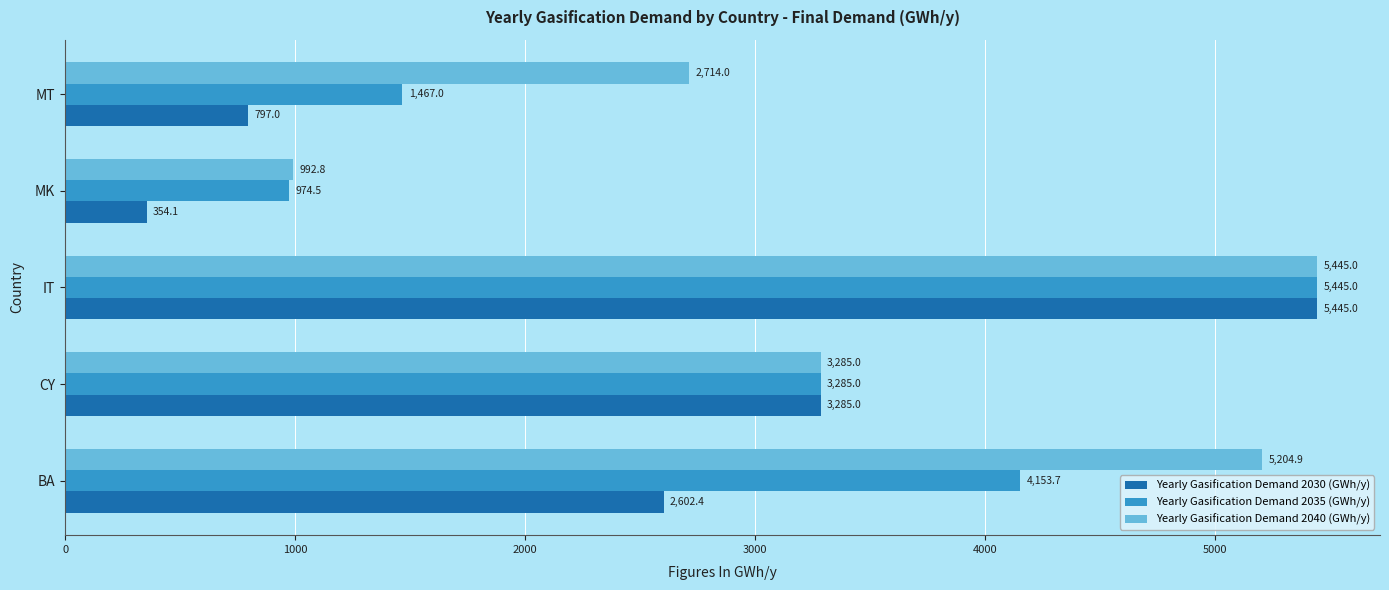

What is the average value of the Yearly Gasification Demand 2035 (GWh/y) series?

3065.0